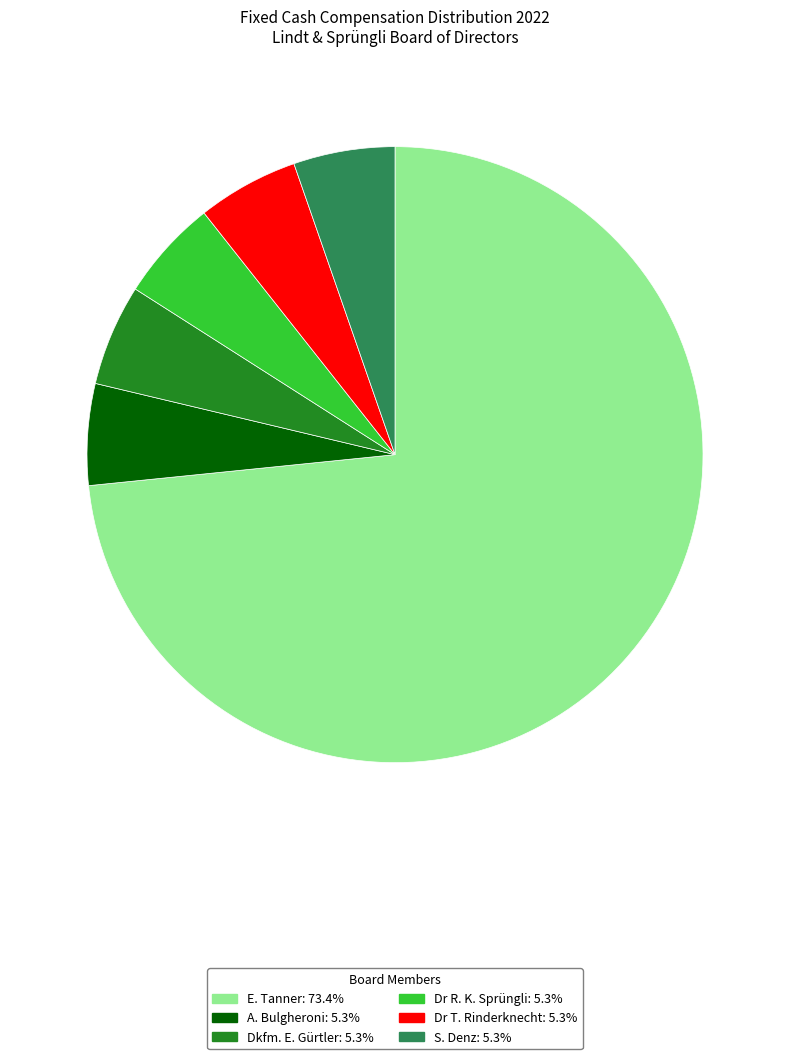

What is the ratio of the value at A. Bulgheroni to the value at Dr R. K. Sprüngli?

1.0